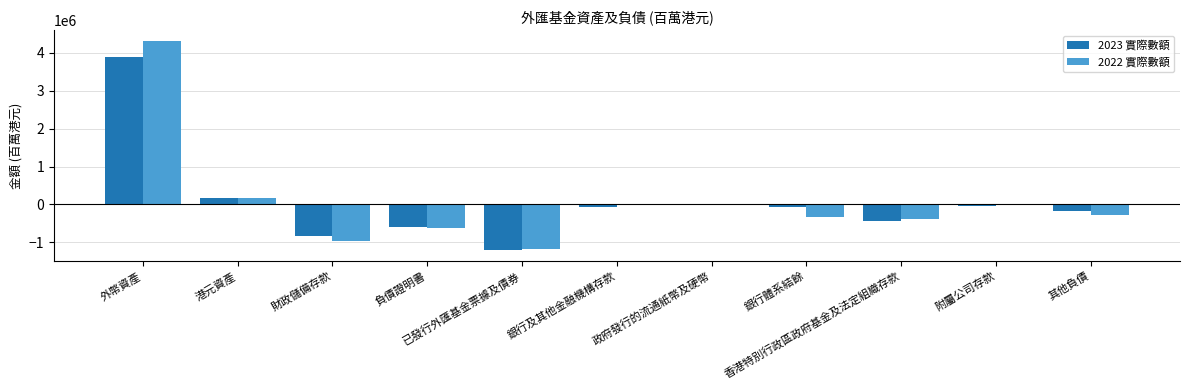

Is the value of 2023 實際數額 at 銀行及其他金融機構存款 greater than the value of 2022 實際數額 at 負債證明書?

Yes